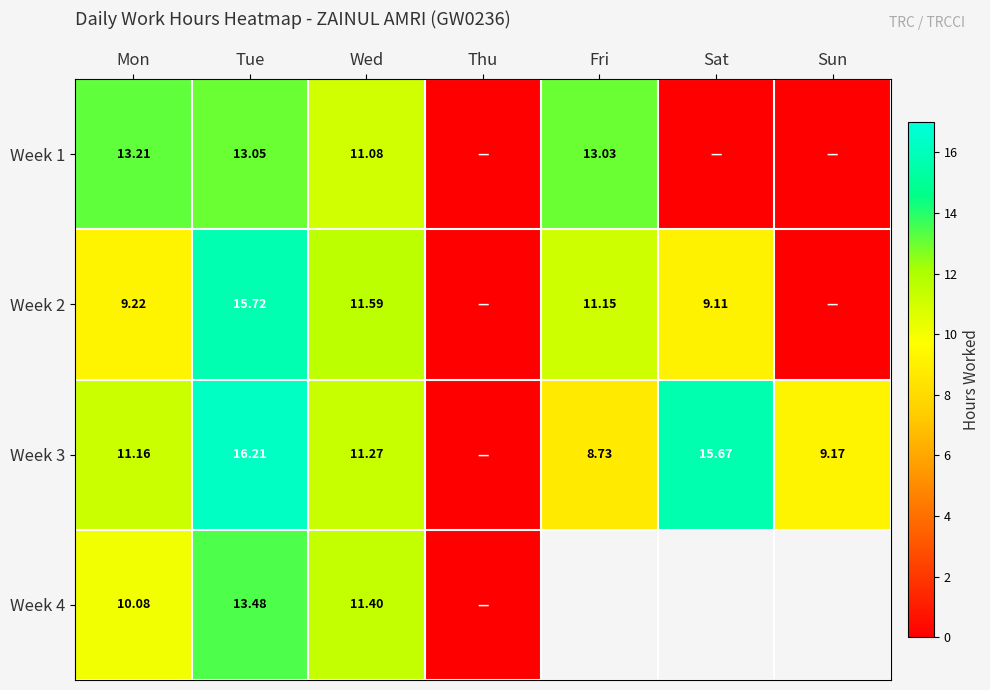

The Week 1 series shows 0.0 at Thu. True or false?

True